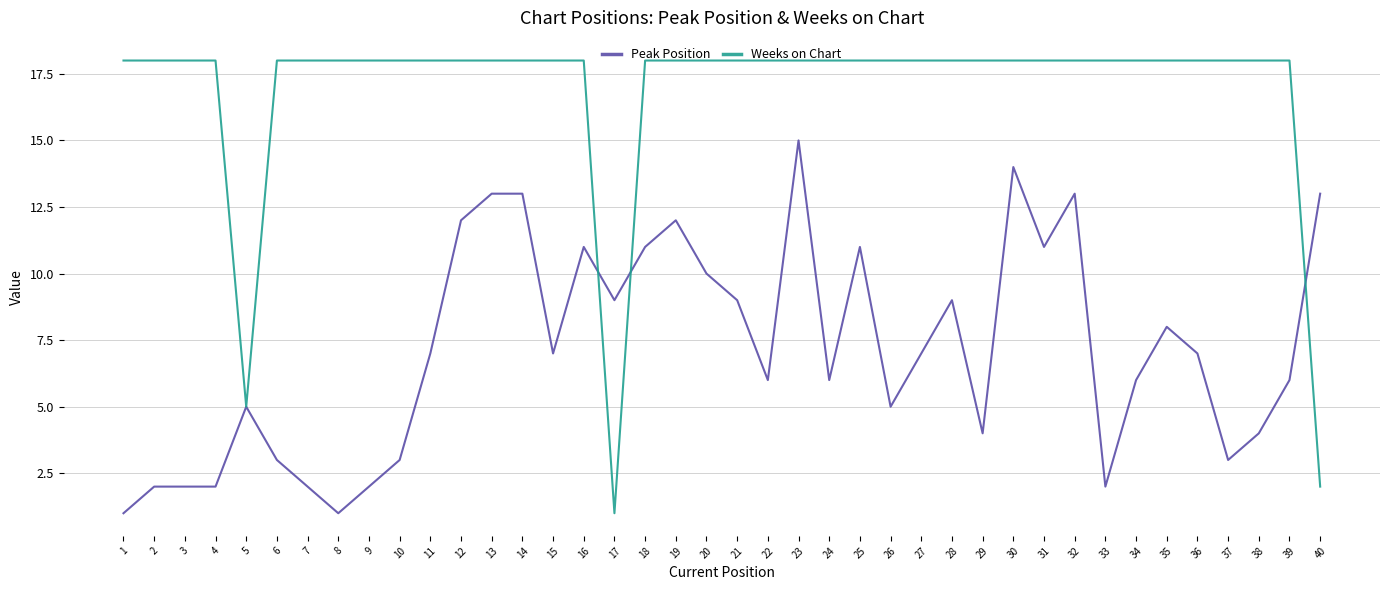

Reading left to right, extract all data points from this chart.

Peak Position: 1	2	2	2	5	3	2	1	2	3	7	12	13	13	7	11	9	11	12	10	9	6	15	6	11	5	7	9	4	14	11	13	2	6	8	7	3	4	6	13
Weeks on Chart: 18	18	18	18	5	18	18	18	18	18	18	18	18	18	18	18	1	18	18	18	18	18	18	18	18	18	18	18	18	18	18	18	18	18	18	18	18	18	18	2